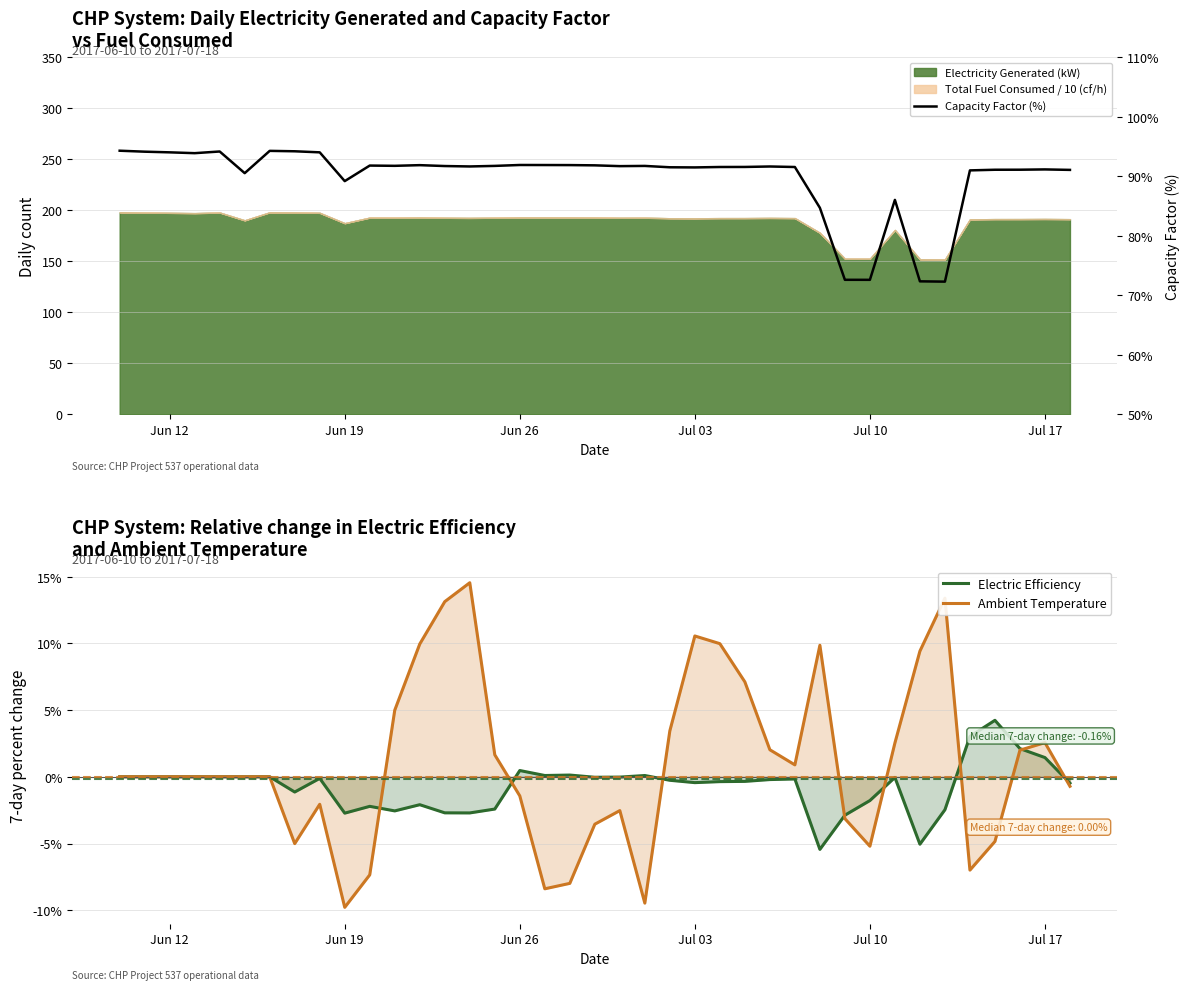

How many values in the Electric Efficiency series are below 0?

24